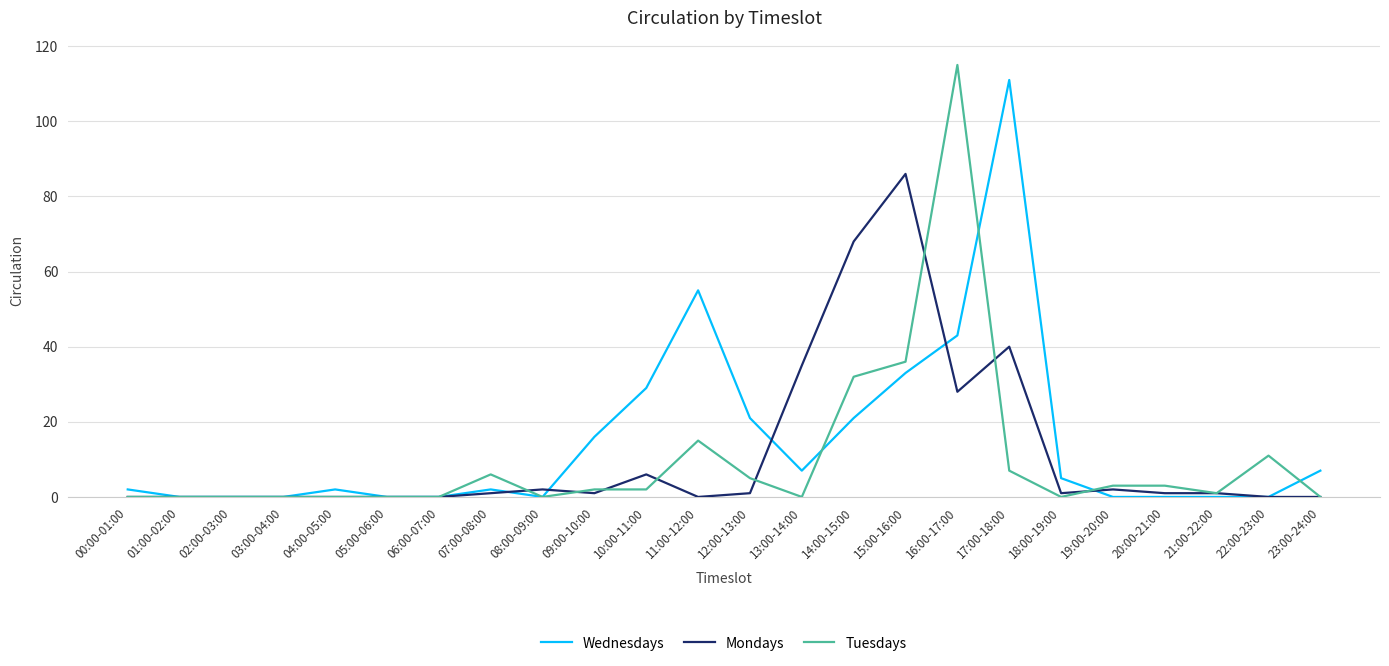

Which series changed the most between 02:00-03:00 and 14:00-15:00?

Mondays